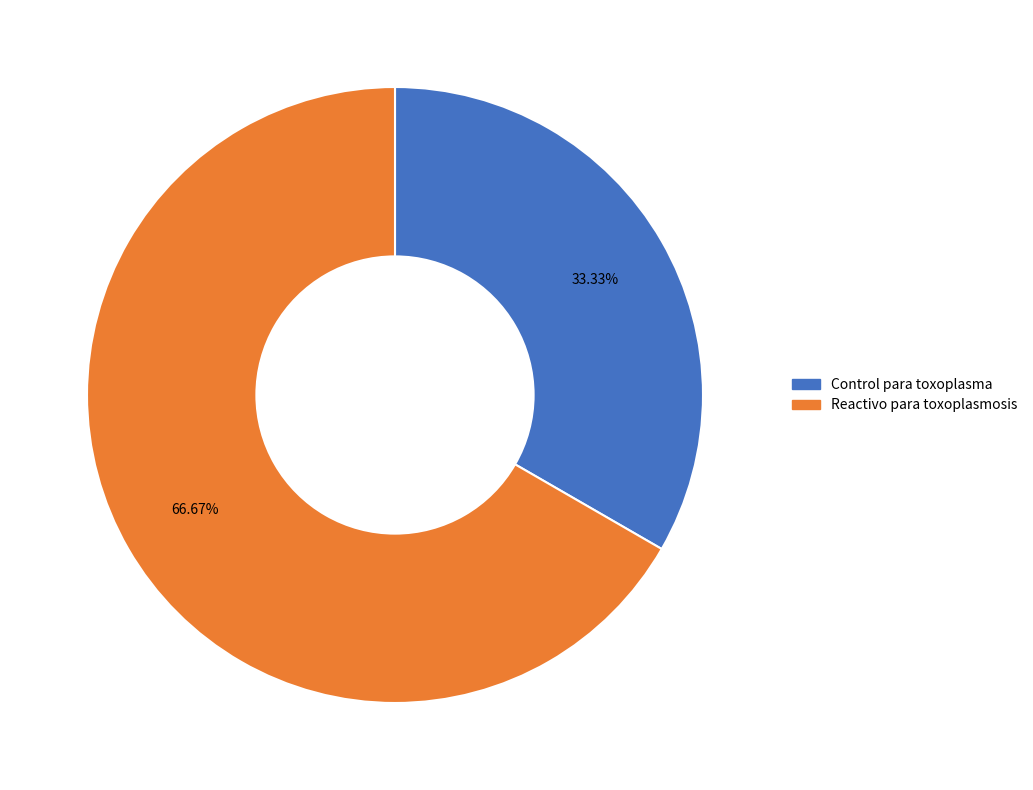

What percentage is the Control para toxoplasma slice, to the nearest percent?

33%